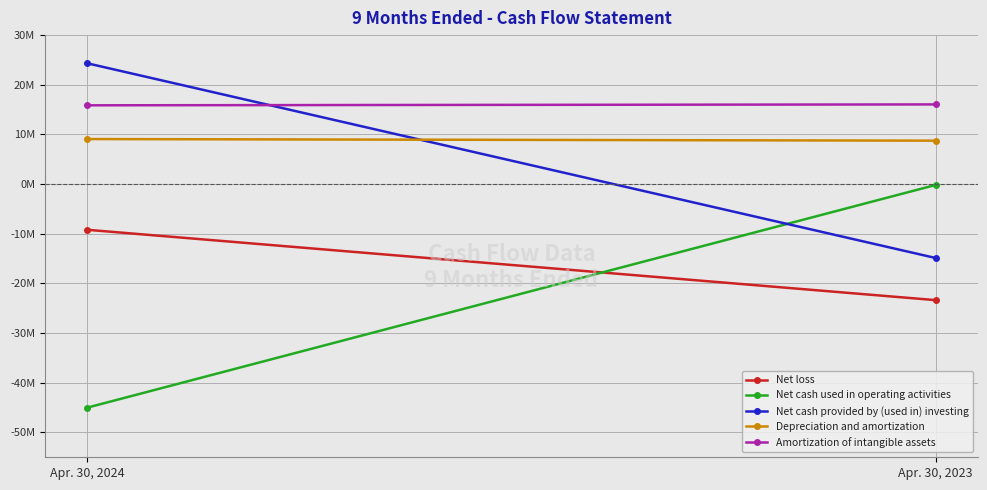

Which series has the largest range (max minus min)?

Net cash used in operating activities